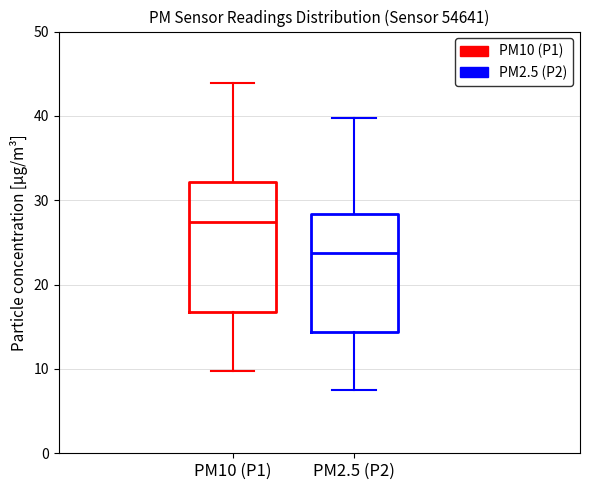

Where does the median line of the box for PM10 (P1) sit on the y-axis? The values are not printed on the chart, so give them approximately, as read against the axis.

27